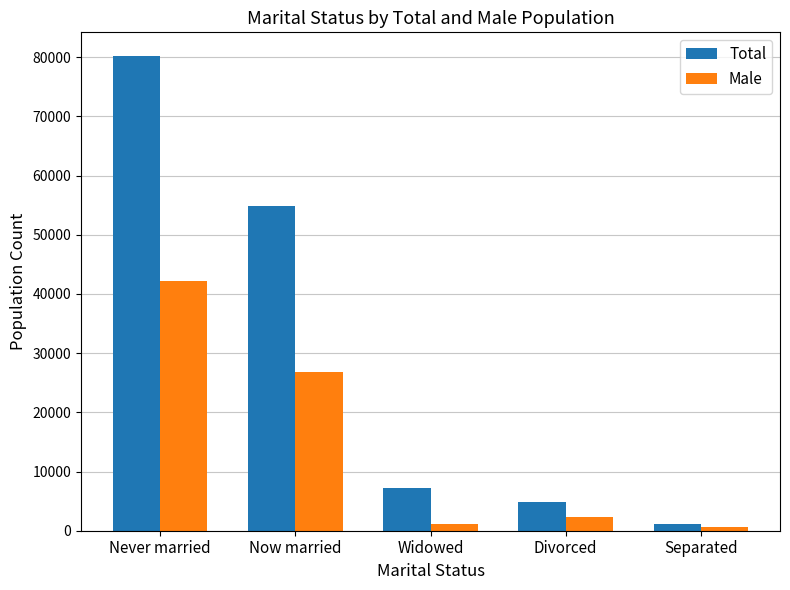

What is the sum of all Male values?

72832